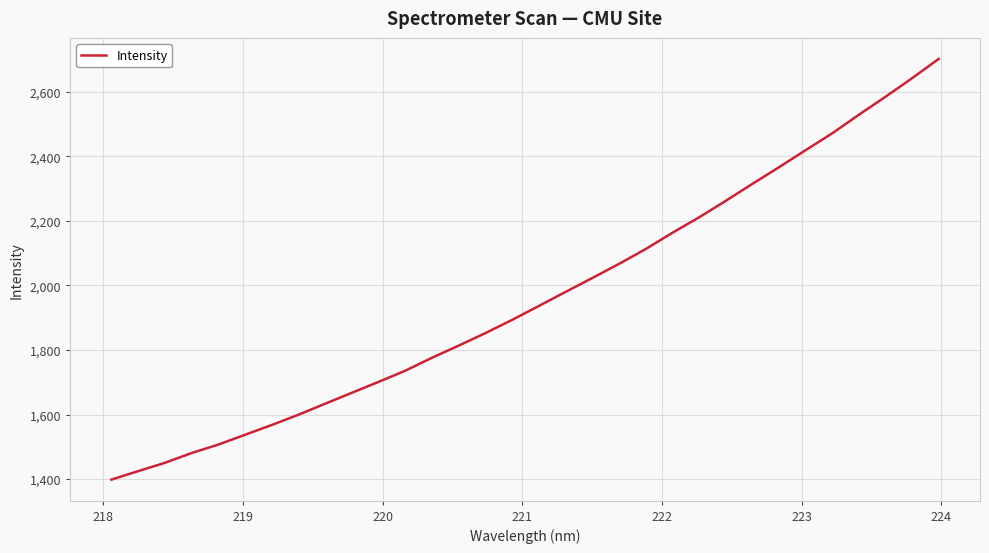

What is the smallest value displayed?

1398.4